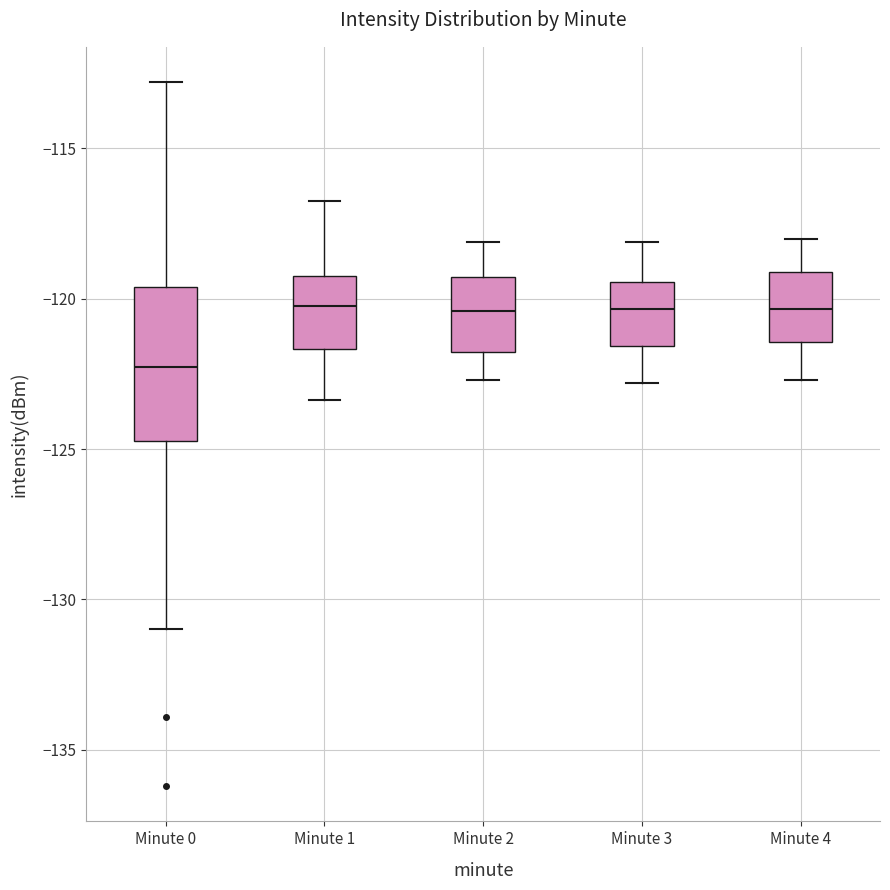

Which box's median line is the lowest?

Minute 0